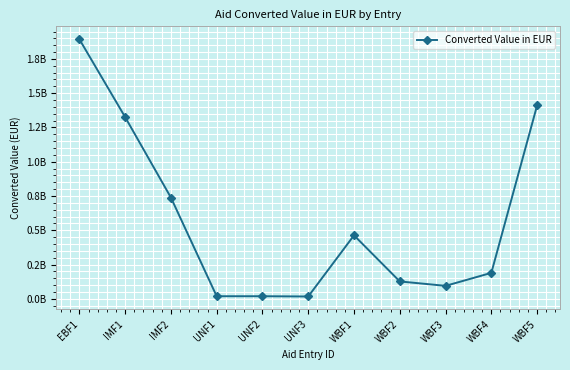

List the labels in order of value, largest first.

EBF1, WBF5, IMF1, IMF2, WBF1, WBF4, WBF2, WBF3, UNF1, UNF2, UNF3